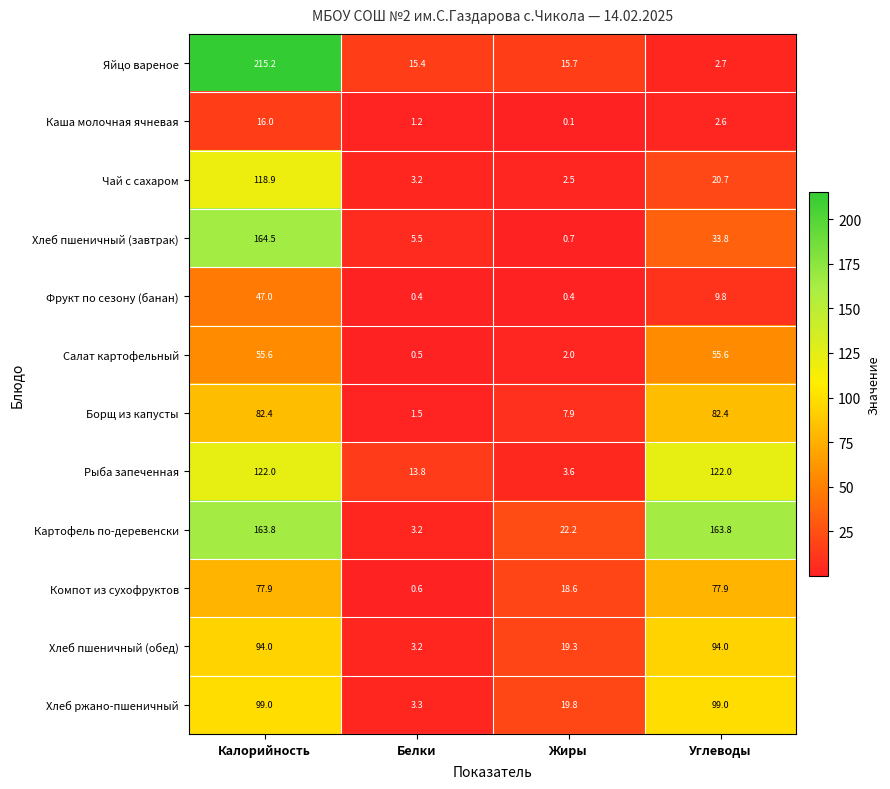

Where is Картофель по-деревенски nearest to the value 83?

Жиры